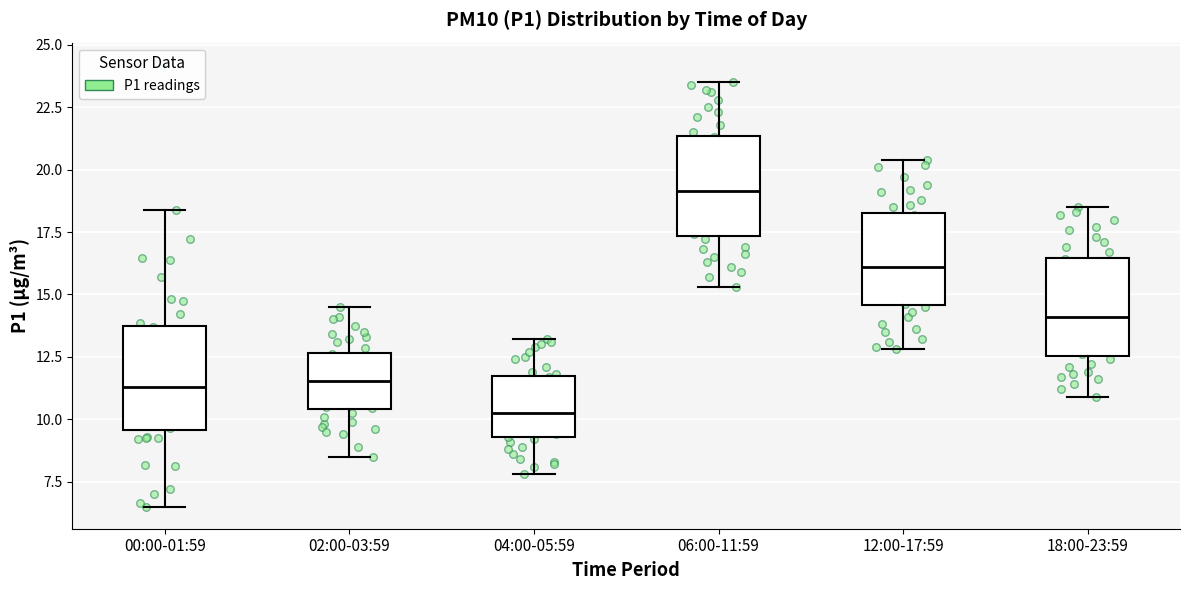

Which box's median line is the highest?

06:00-11:59